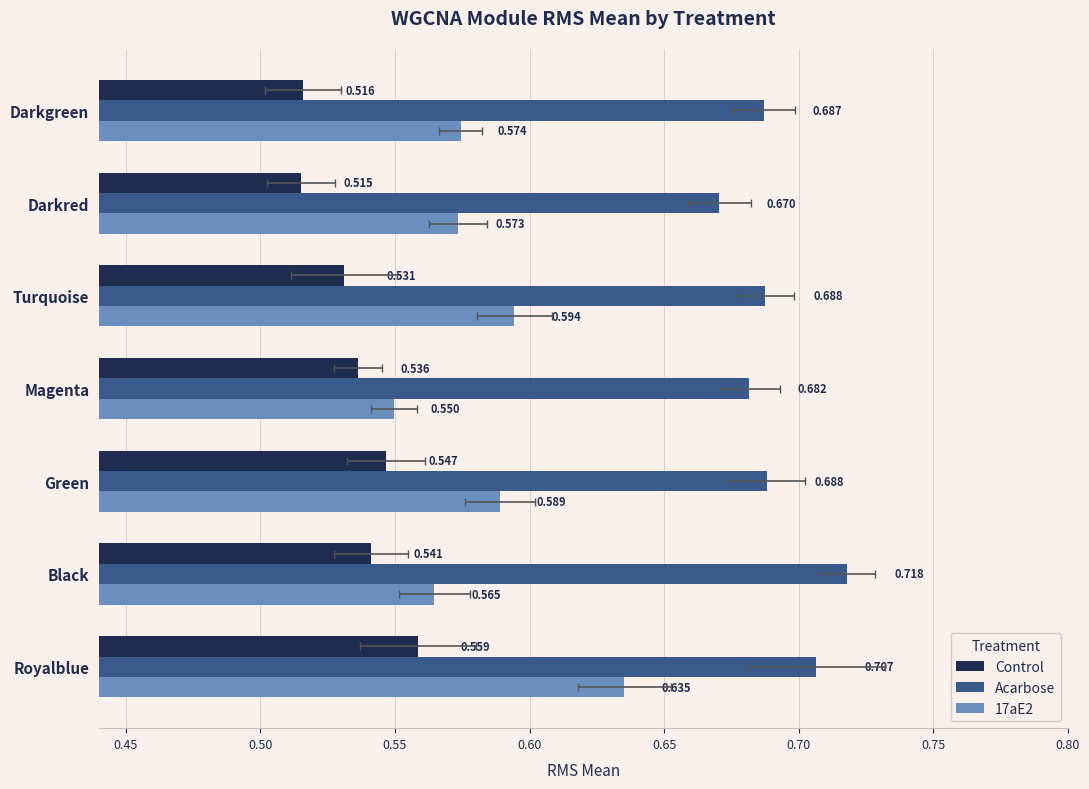

How many bars are there in each group?

3